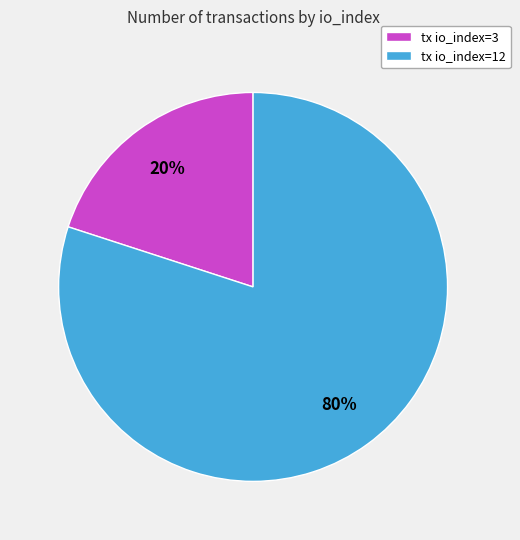

Which category has the biggest portion of the pie?

tx io_index=12